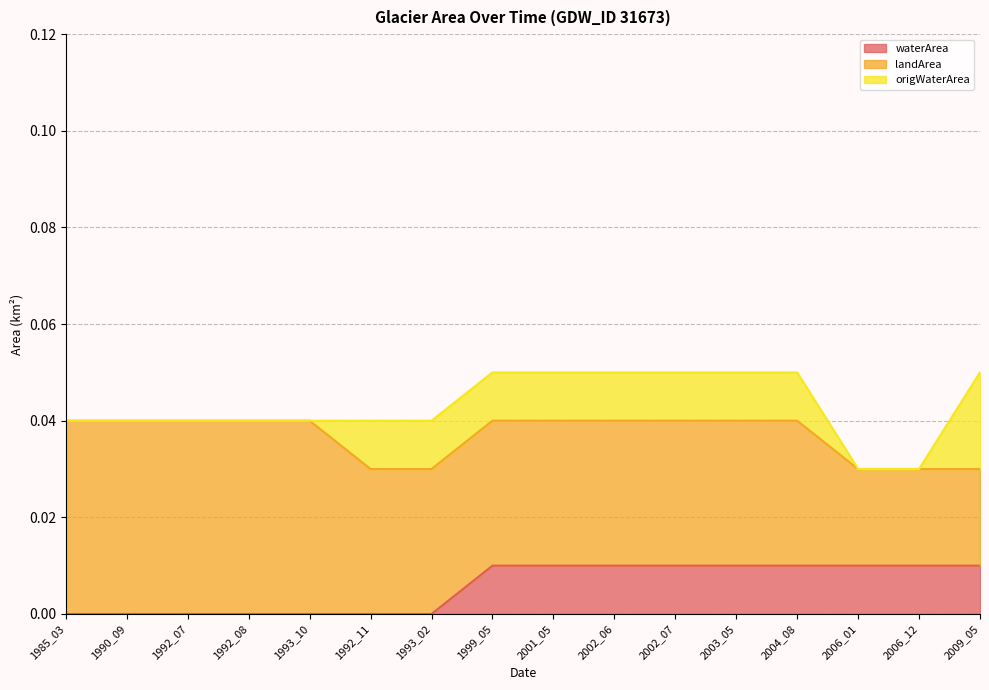

True or false: origWaterArea and waterArea intersect in this chart.

True